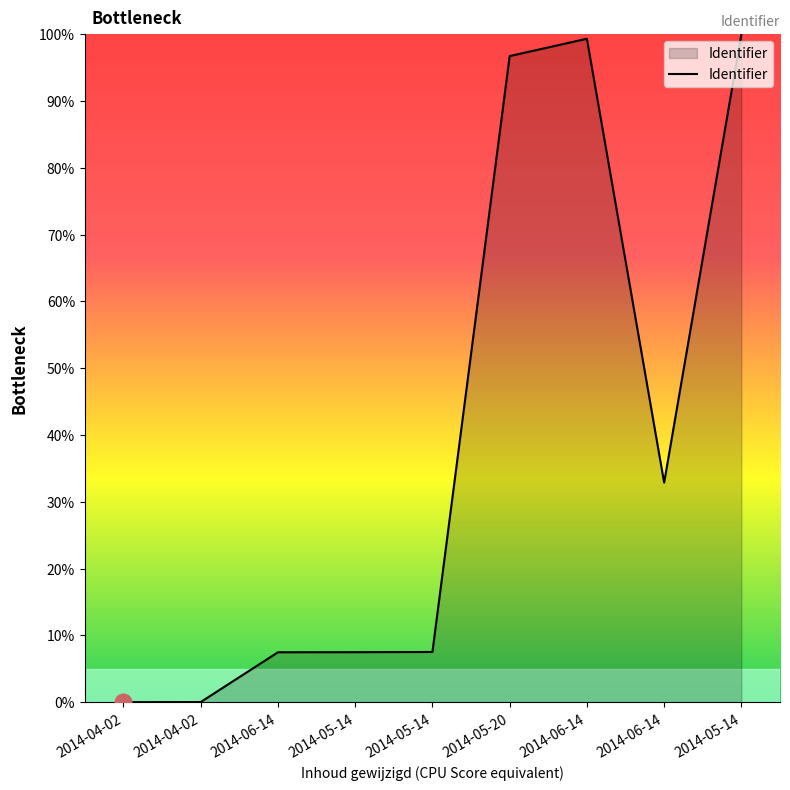

Does the chart display data point markers on the line(s)?

No